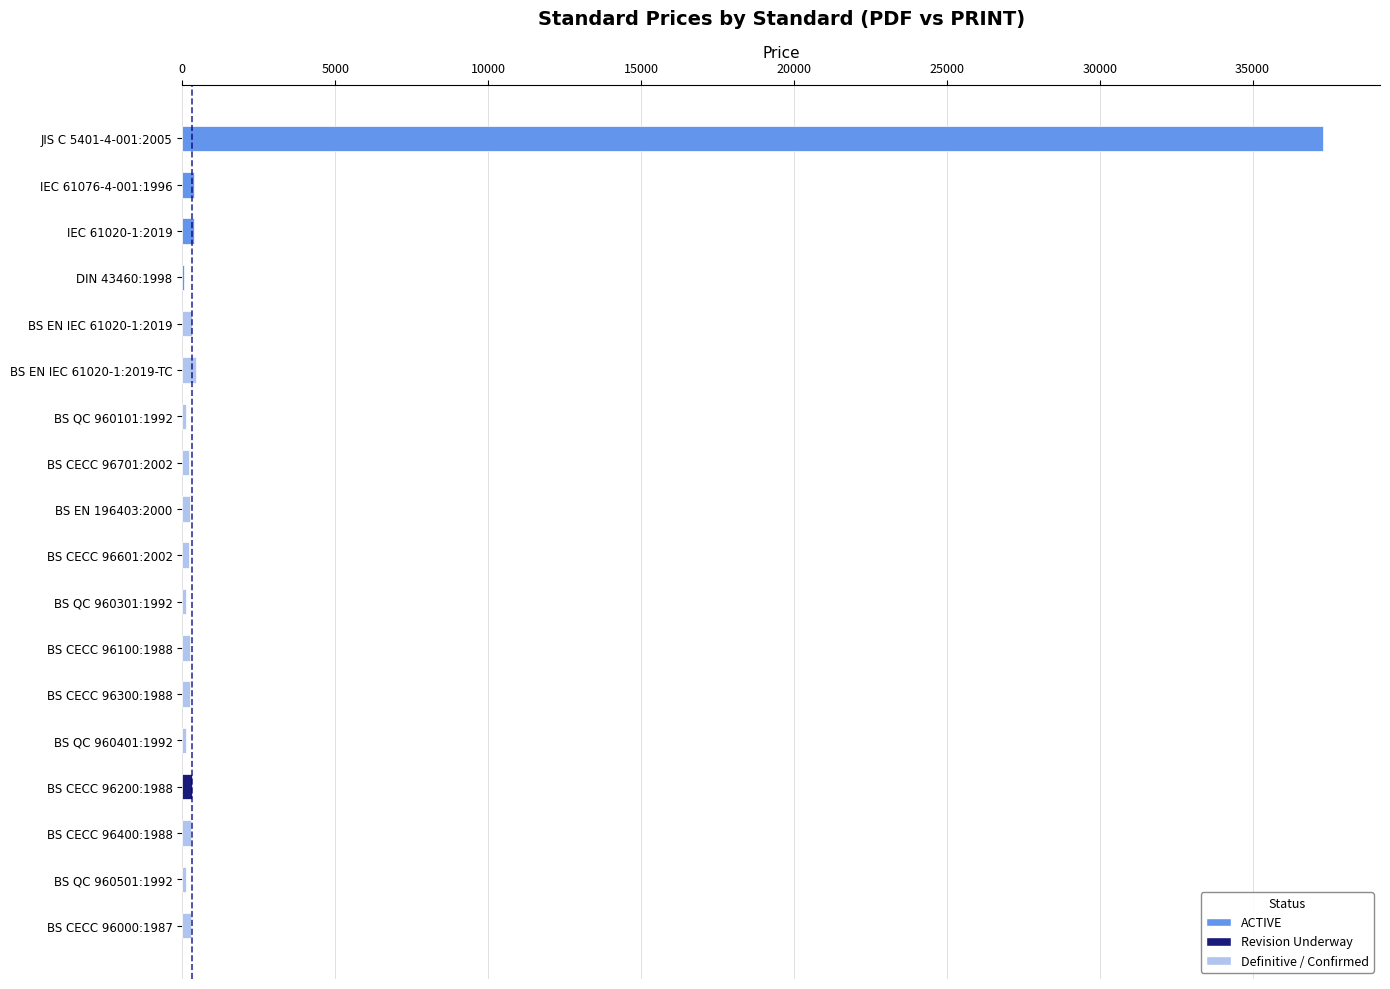

What is the maximum value shown in the chart?

37300.0